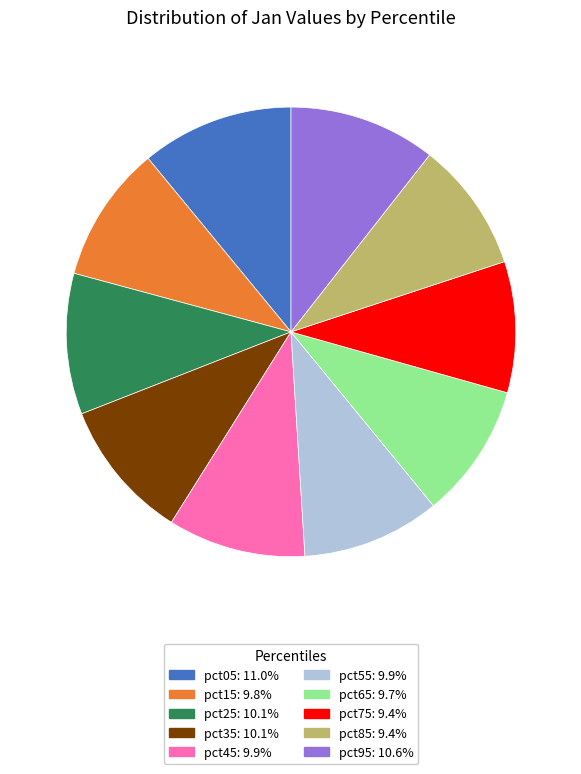

Combined, do pct15: 9.8% and pct55: 9.9% account for over 50%?

No